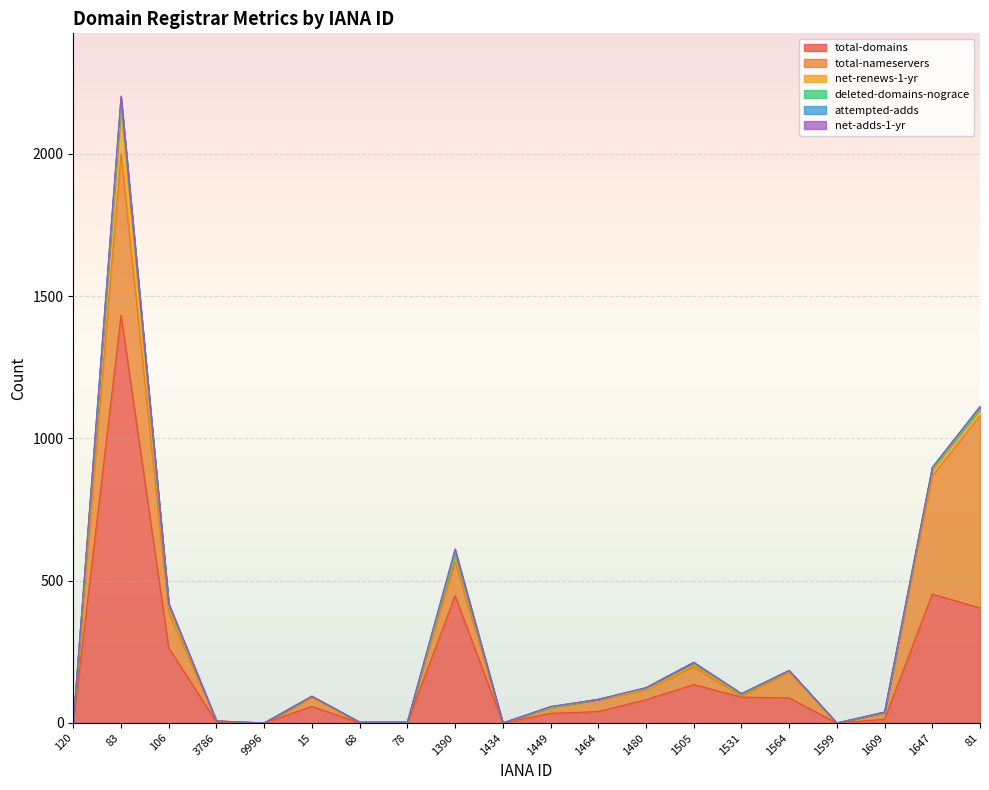

Which series has the widest spread of values?

total-domains